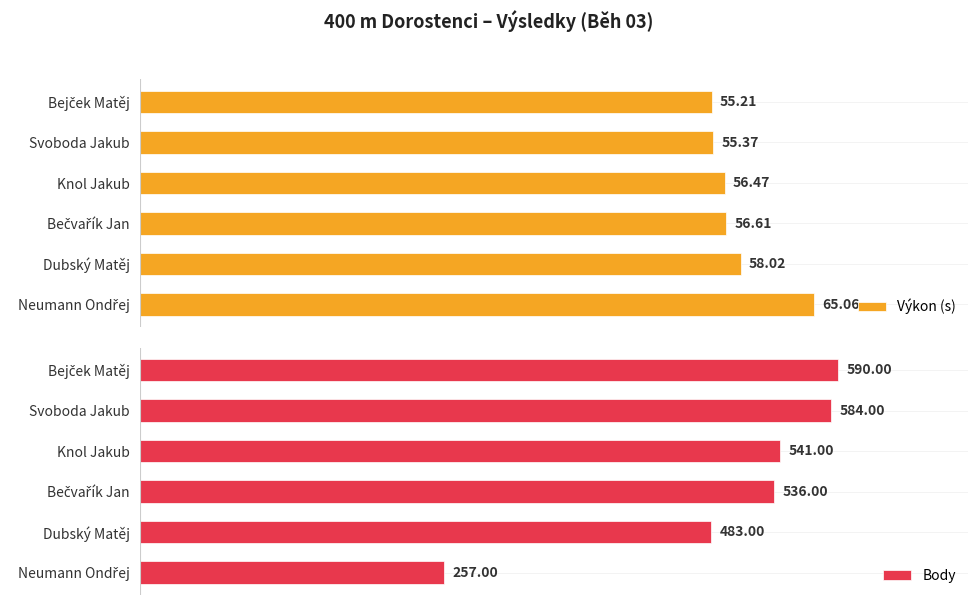

Between Dubský Matěj and Knol Jakub, which is larger?

Dubský Matěj